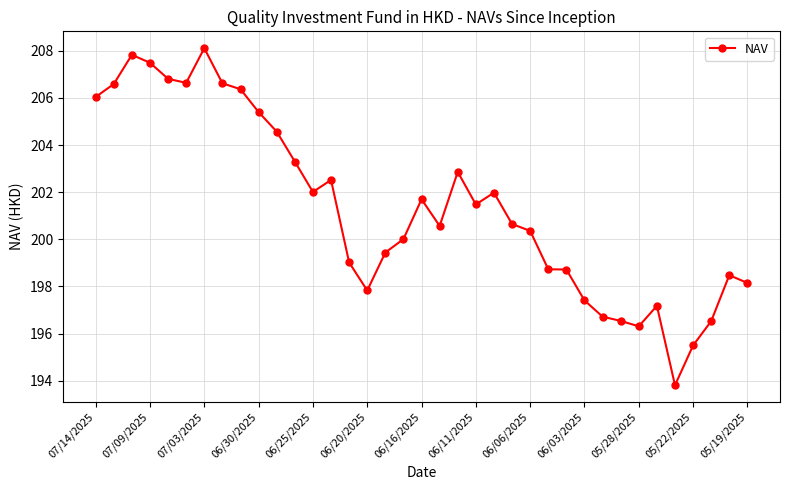

What is the minimum value shown in the chart?

193.8